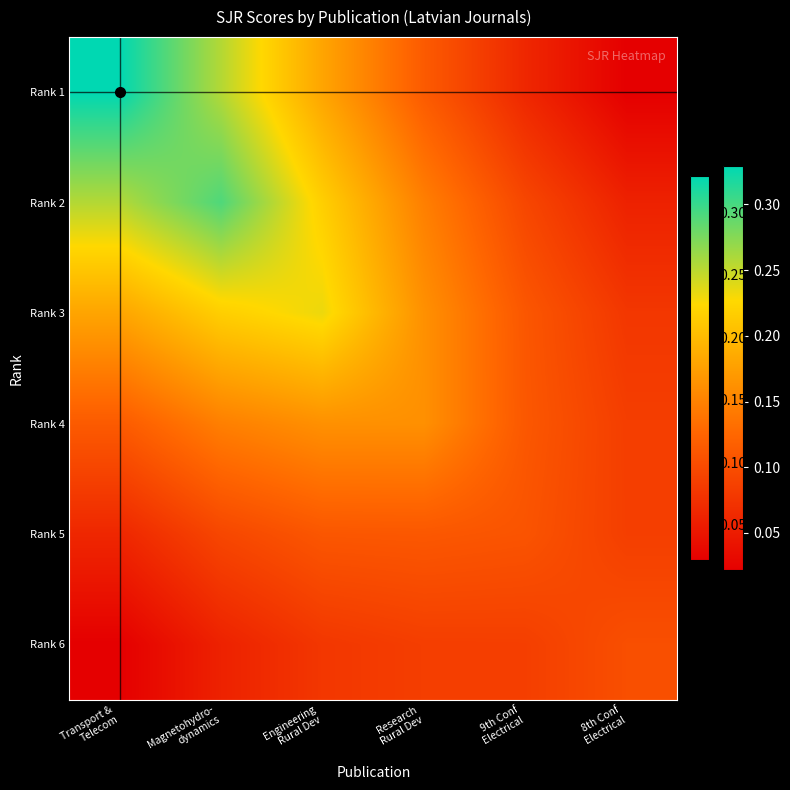

Which has a higher value, 8th Conf
Electrical or Engineering
Rural Dev?

Engineering
Rural Dev